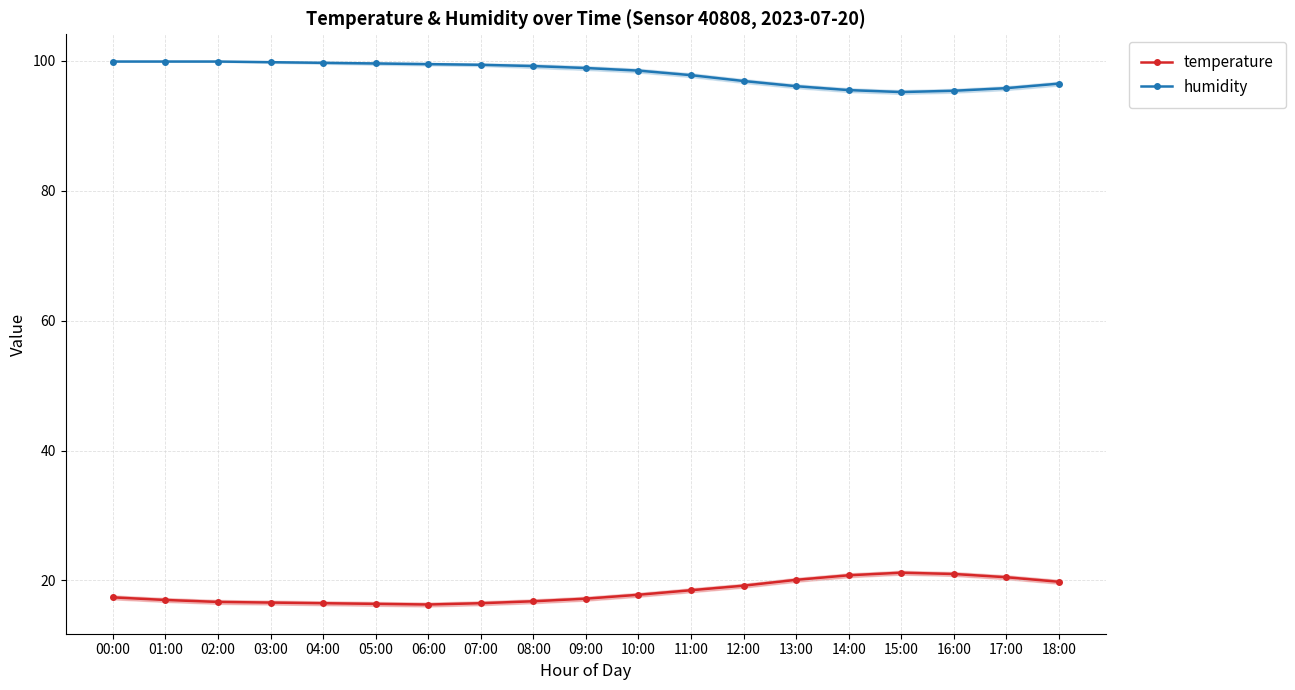

At which category does temperature reach its first local peak?

15:00